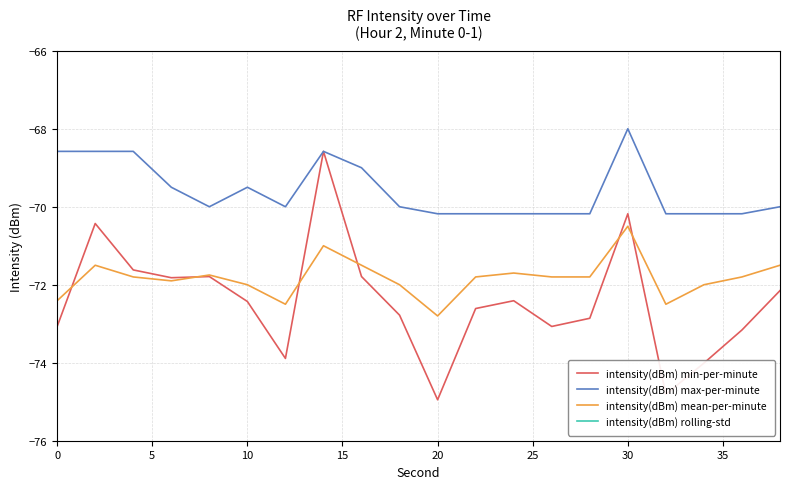

What is the lowest value of the intensity(dBm) mean-per-minute series?

-72.8